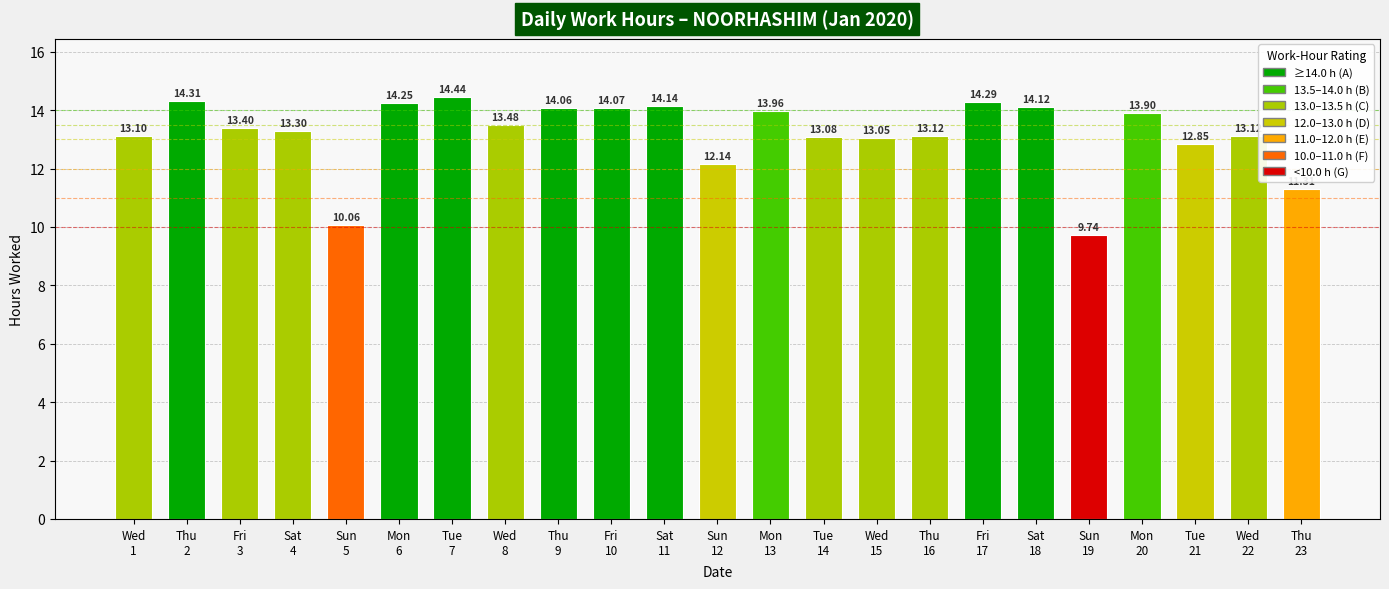

What is the difference between the maximum and second lowest values?

4.4